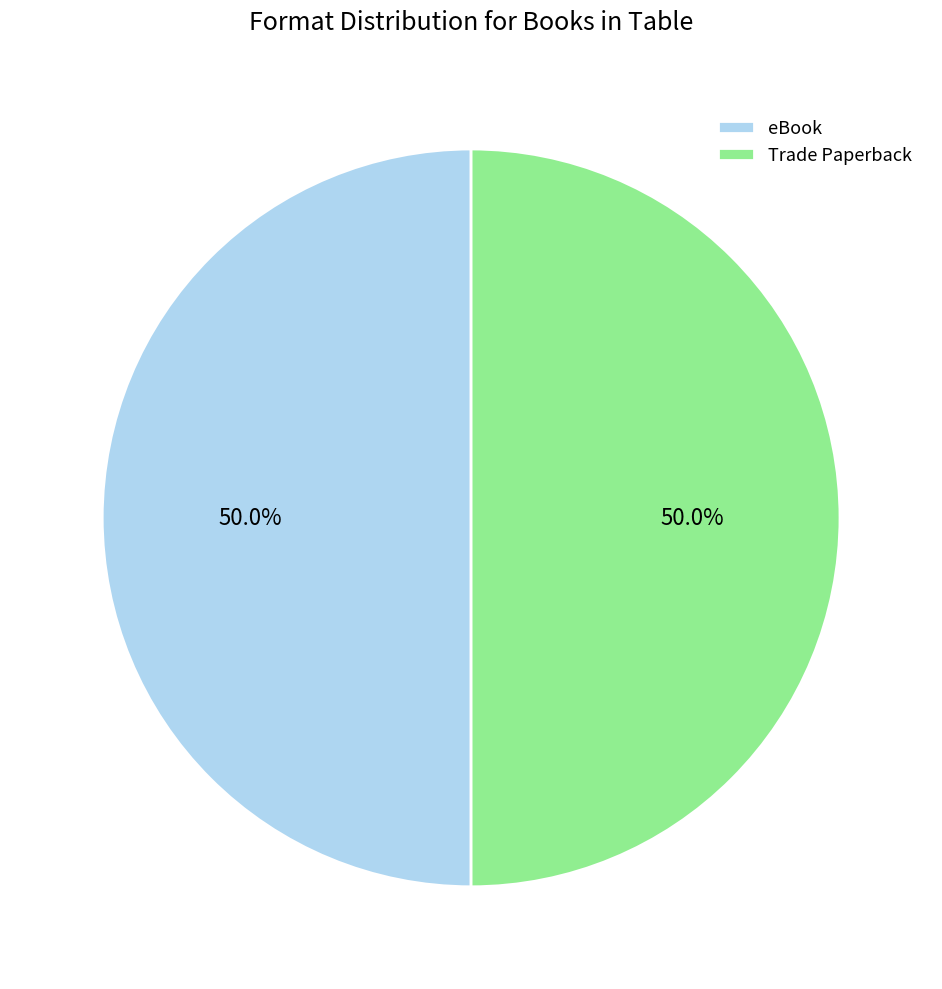

Combined, do Trade Paperback and eBook account for over 50%?

Yes